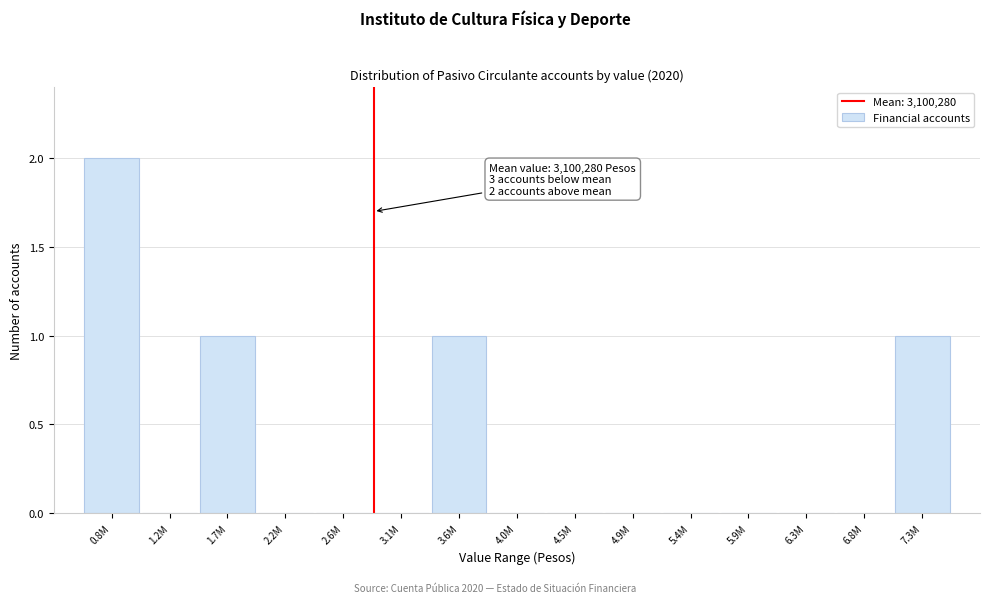

Reading left to right, transcribe all the data shown in this chart.

0.8M=2	1.2M=0	1.7M=1	2.2M=0	2.6M=0	3.1M=0	3.6M=1	4.0M=0	4.5M=0	4.9M=0	5.4M=0	5.9M=0	6.3M=0	6.8M=0	7.3M=1